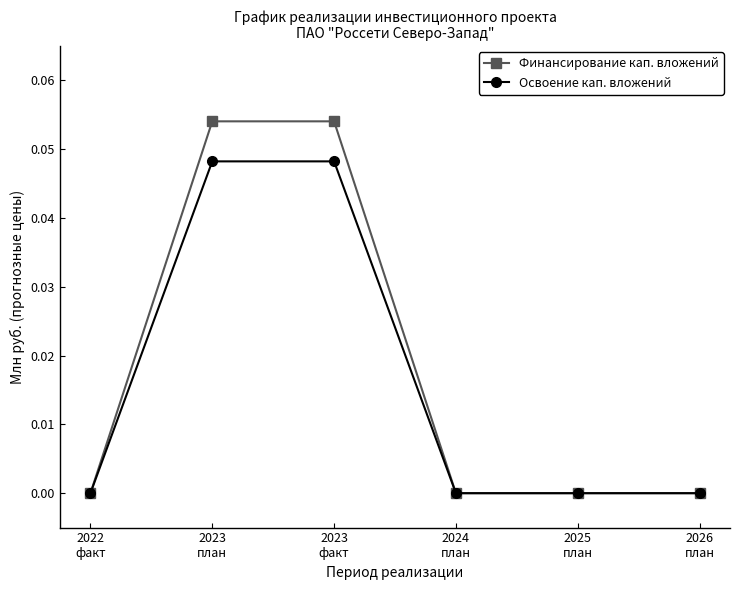

Count the number of data series in this chart.

2